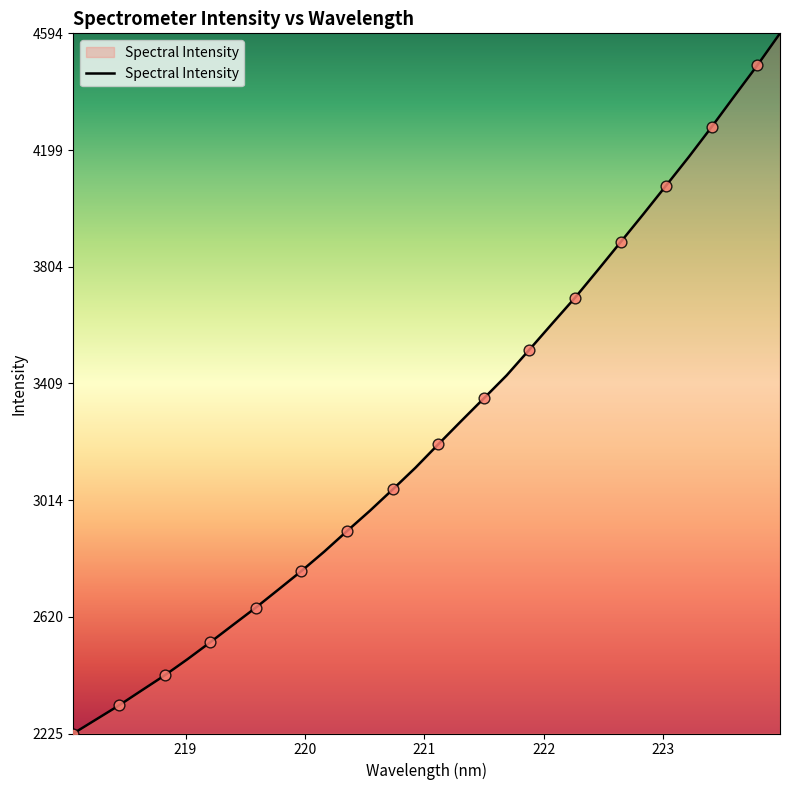

What is the smallest value displayed?

2224.9